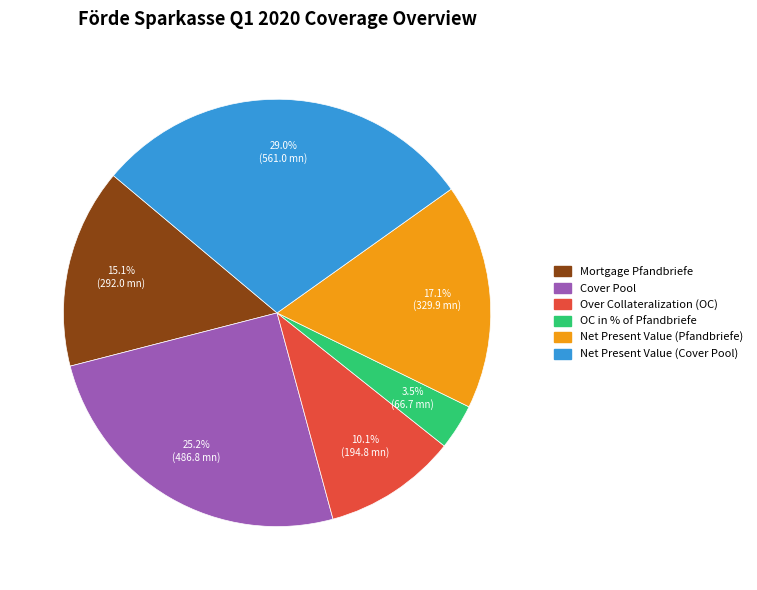

How many slices are in this pie chart?

6